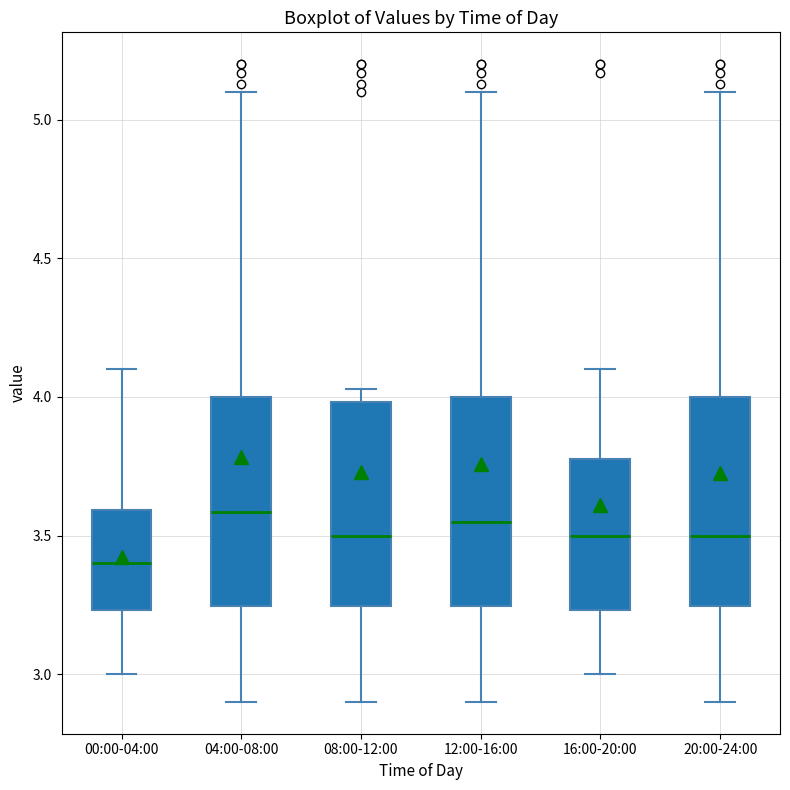

Reading left to right, transcribe this box plot: for each box, give where its median line is, the range the box spans, and where its two whiskers end, as read against the y-axis. The values are not printed on the chart, so give them approximately, as read against the axis.

00:00-04:00: median 3.40, box 3.25 to 3.60, whiskers 3.00 to 4.10
04:00-08:00: median 3.60, box 3.25 to 4.00, whiskers 2.90 to 5.10
08:00-12:00: median 3.50, box 3.25 to 4.00, whiskers 2.90 to 4.05
12:00-16:00: median 3.55, box 3.25 to 4.00, whiskers 2.90 to 5.10
16:00-20:00: median 3.50, box 3.25 to 3.80, whiskers 3.00 to 4.10
20:00-24:00: median 3.50, box 3.25 to 4.00, whiskers 2.90 to 5.10